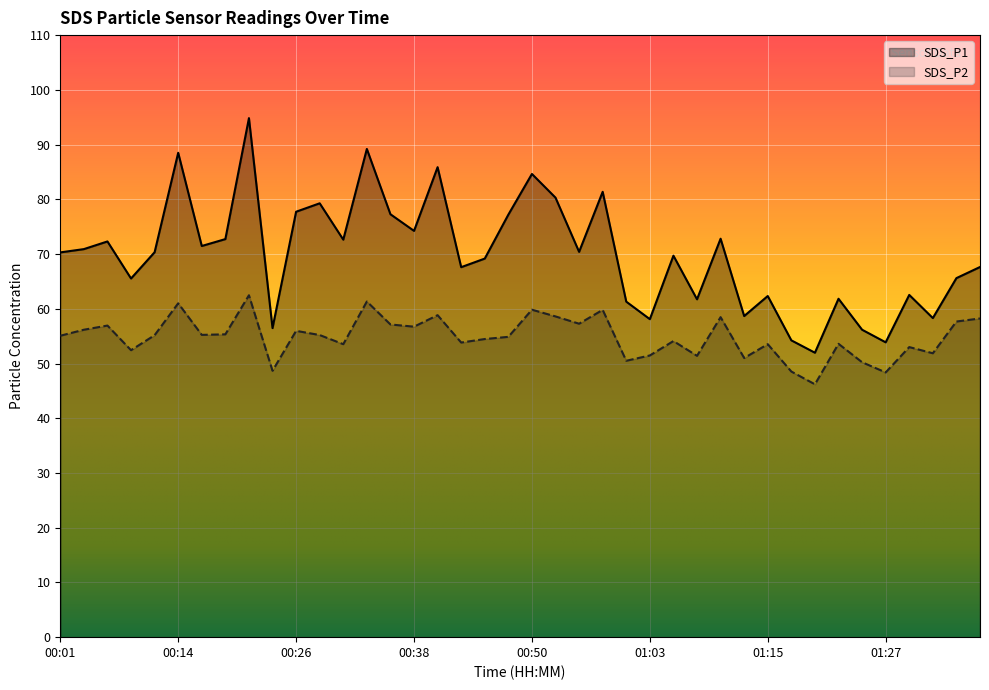

Reading right to left, transcribe all the data shown in this chart.

SDS_P1: 67.6	65.6	58.3	62.5	53.9	56.2	61.8	52.0	54.2	62.3	58.7	72.8	61.7	69.7	58.1	61.3	81.4	70.4	80.3	84.6	77.2	69.2	67.6	85.9	74.2	77.3	89.2	72.6	79.3	77.7	56.5	94.8	72.7	71.5	88.5	70.3	65.5	72.3	70.9	70.3
SDS_P2: 58.2	57.7	51.9	53.0	48.4	50.2	53.6	46.2	48.5	53.5	51.0	58.5	51.4	54.1	51.5	50.5	59.8	57.3	58.6	59.8	54.9	54.5	53.8	58.8	56.7	57.1	61.3	53.5	55.2	56.0	48.7	62.5	55.3	55.2	61.0	55.2	52.4	56.9	56.2	55.1